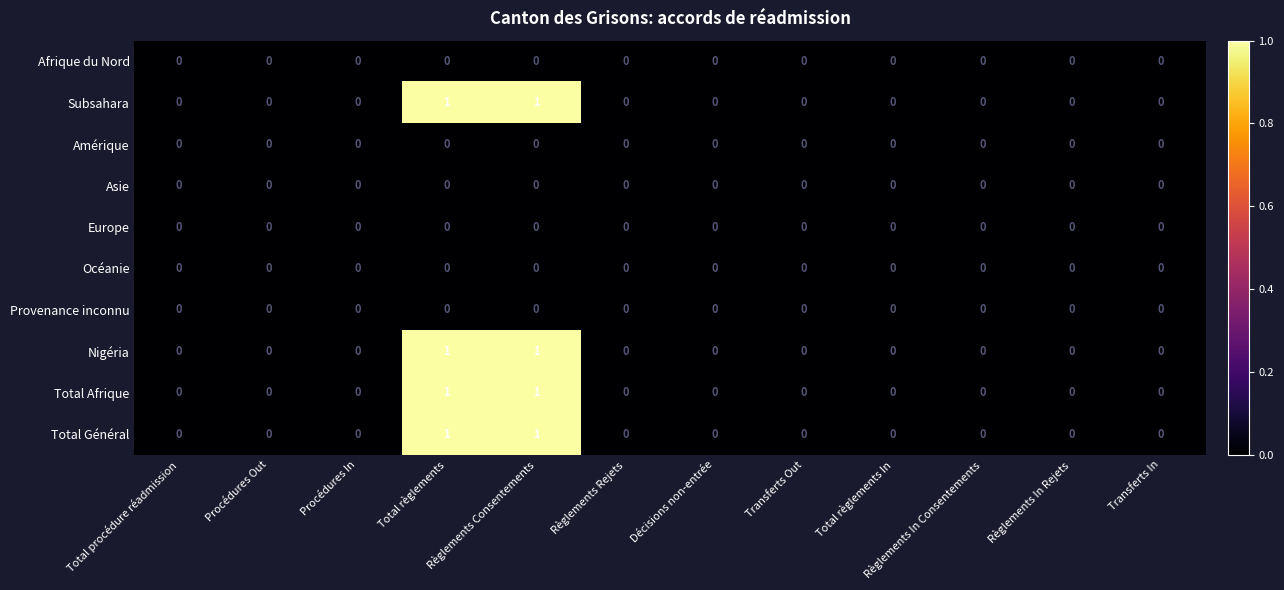

The Provenance inconnu series shows 0 at Règlements Rejets. True or false?

True